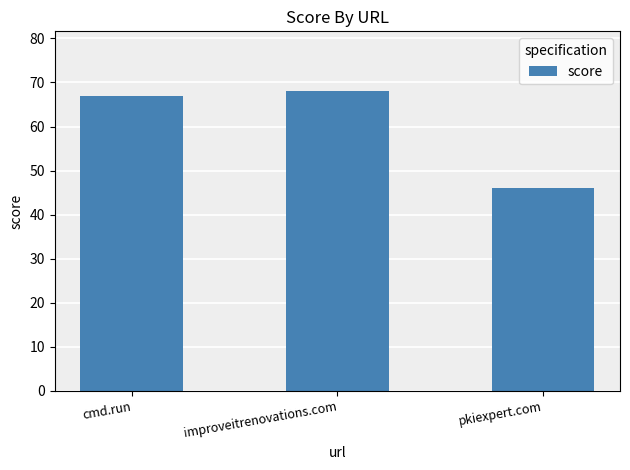

What is the label of the 2nd bar from the left?

improveitrenovations.com